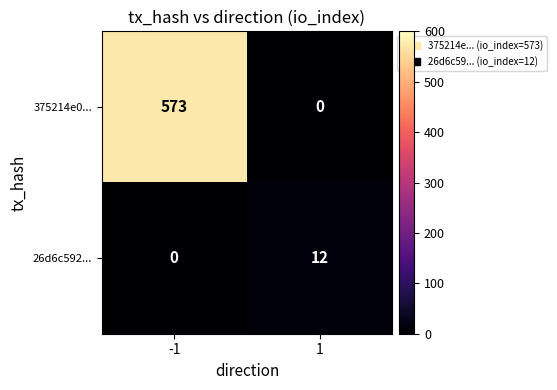

What is the total value across all series at -1?

573